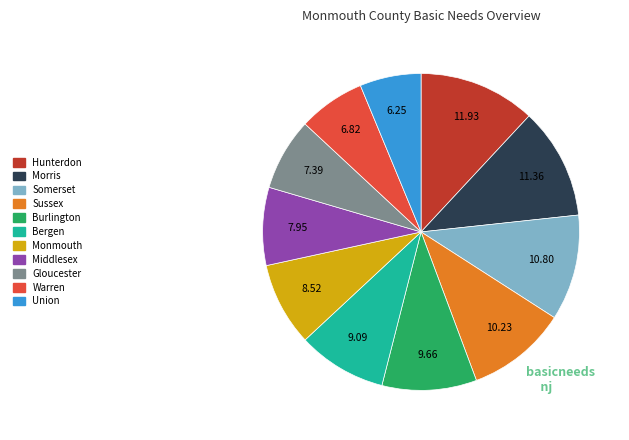

Count the number of slices in the pie.

11